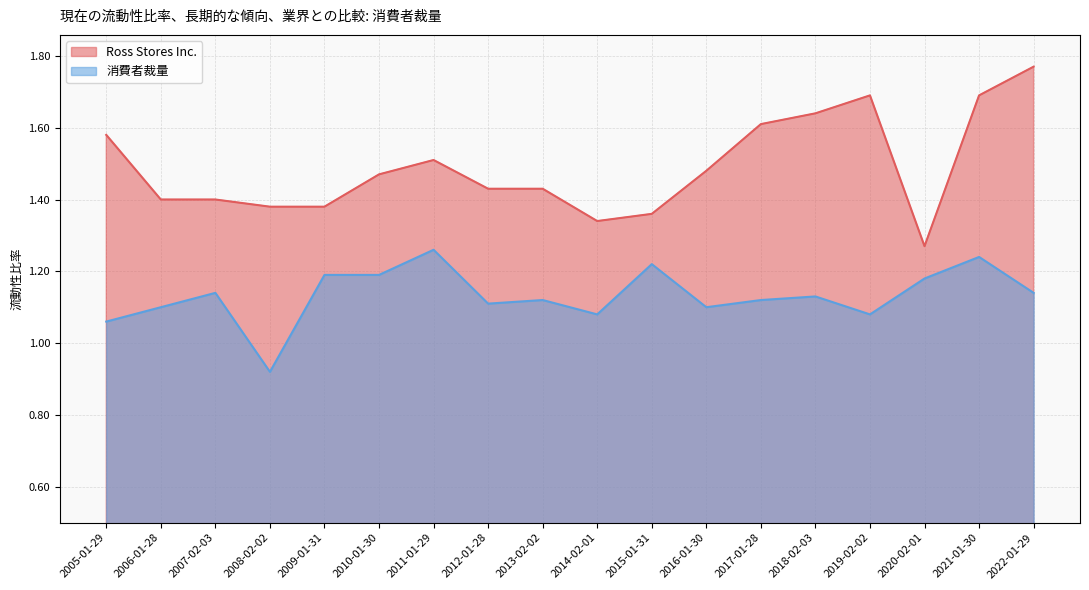

At how many categories does at least one series exceed 1?

18